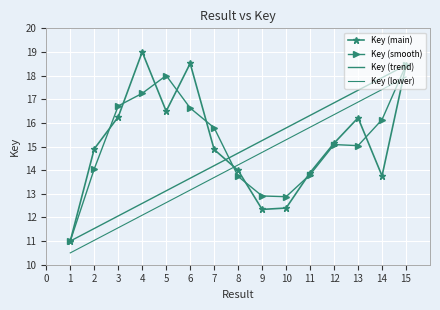

What is the value of the Key (lower) point at the 3rd from the left?

11.6